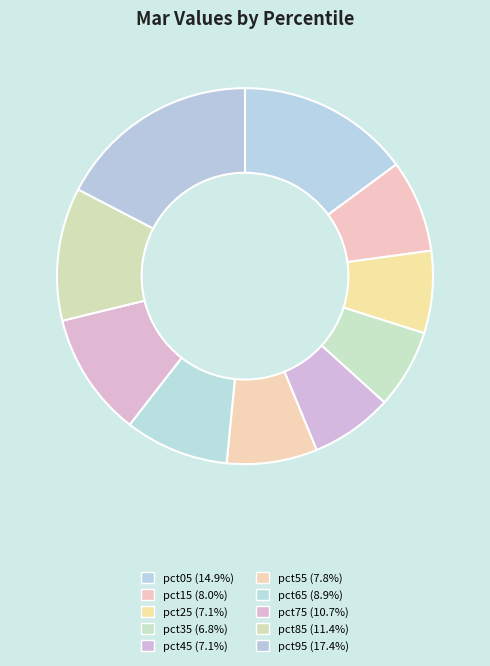

Rank the categories by value from lowest to highest.

pct35, pct45, pct25, pct55, pct15, pct65, pct75, pct85, pct05, pct95